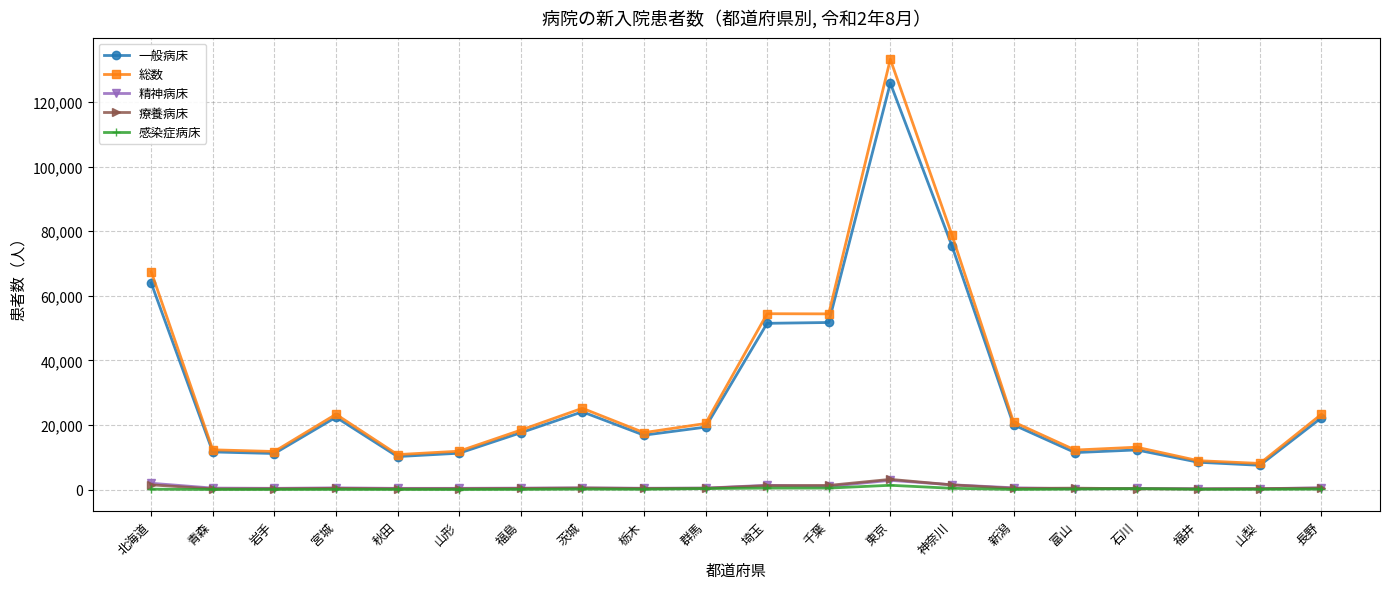

What is the spread (max minus min) of values at 群馬?

20160